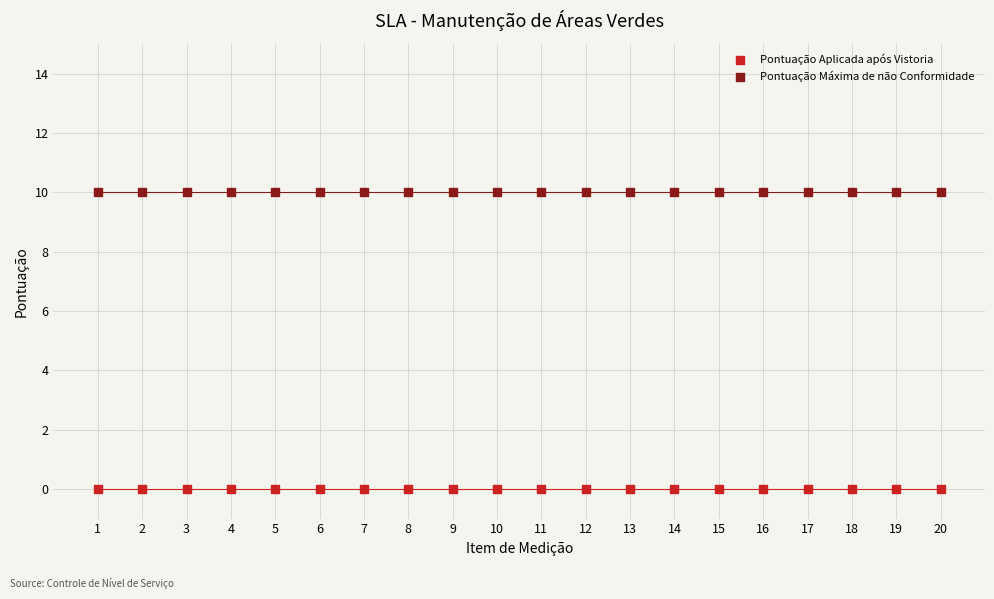

What are all the series names shown in the legend?

Pontuação Aplicada após Vistoria, Pontuação Máxima de não Conformidade